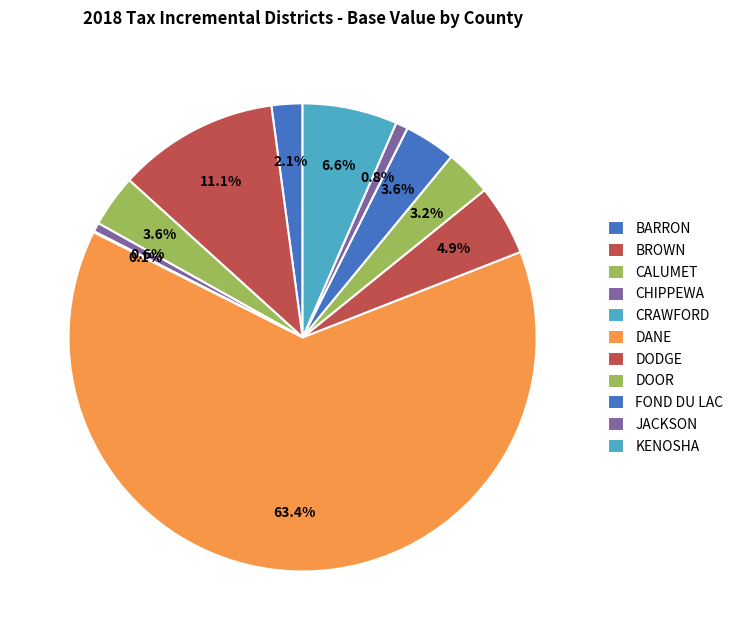

Does DANE represent more than half of the total?

Yes